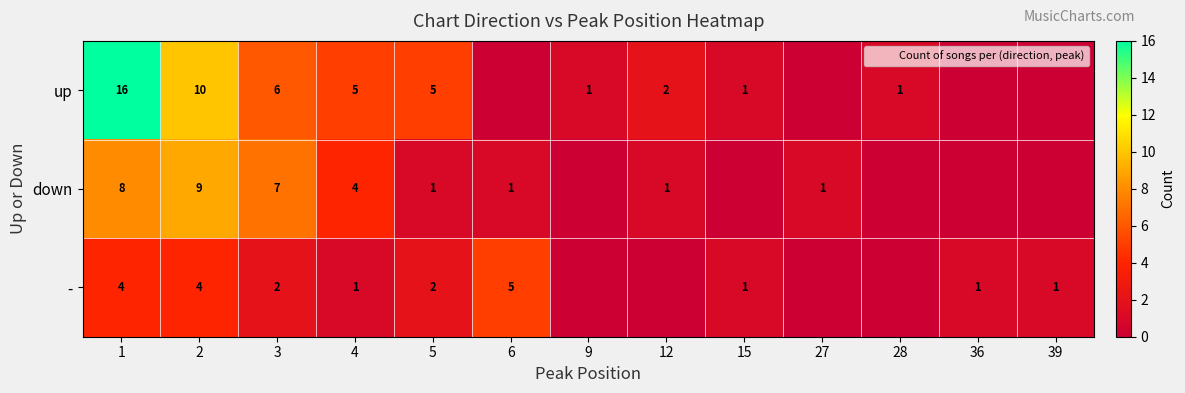

At which label is up closest to 8?

2